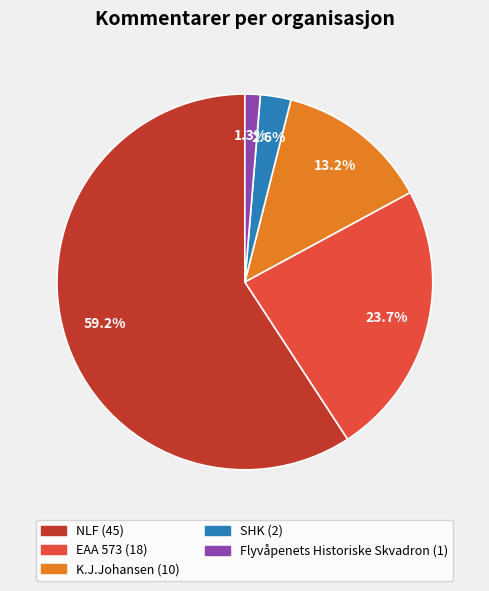

What is the majority slice?

NLF